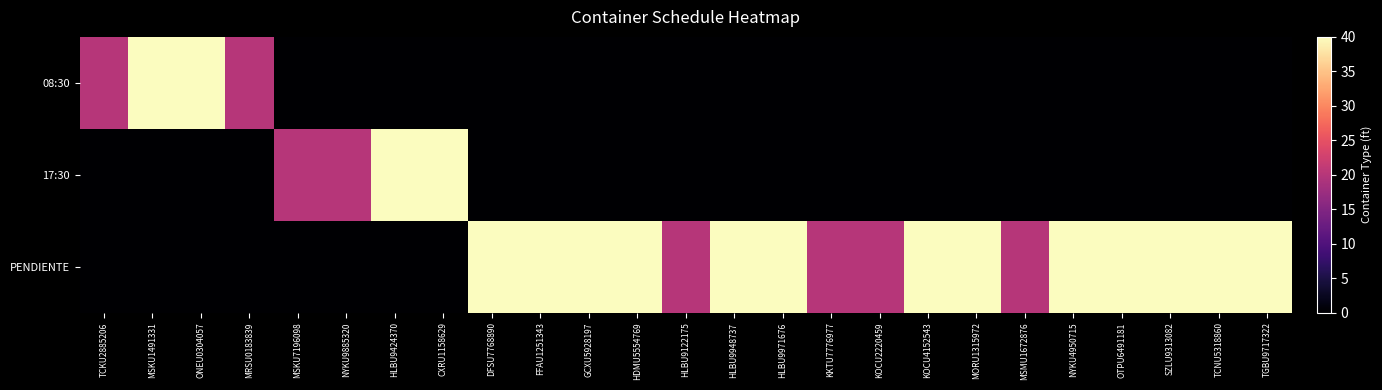

Rank the series at MSMU1672876 from lowest to highest value.

08:30, 17:30, PENDIENTE